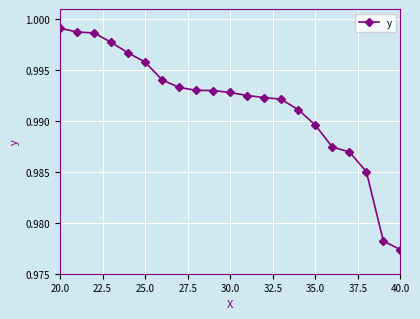

True or false: there are more than 2 points higher than both neighbors.

False